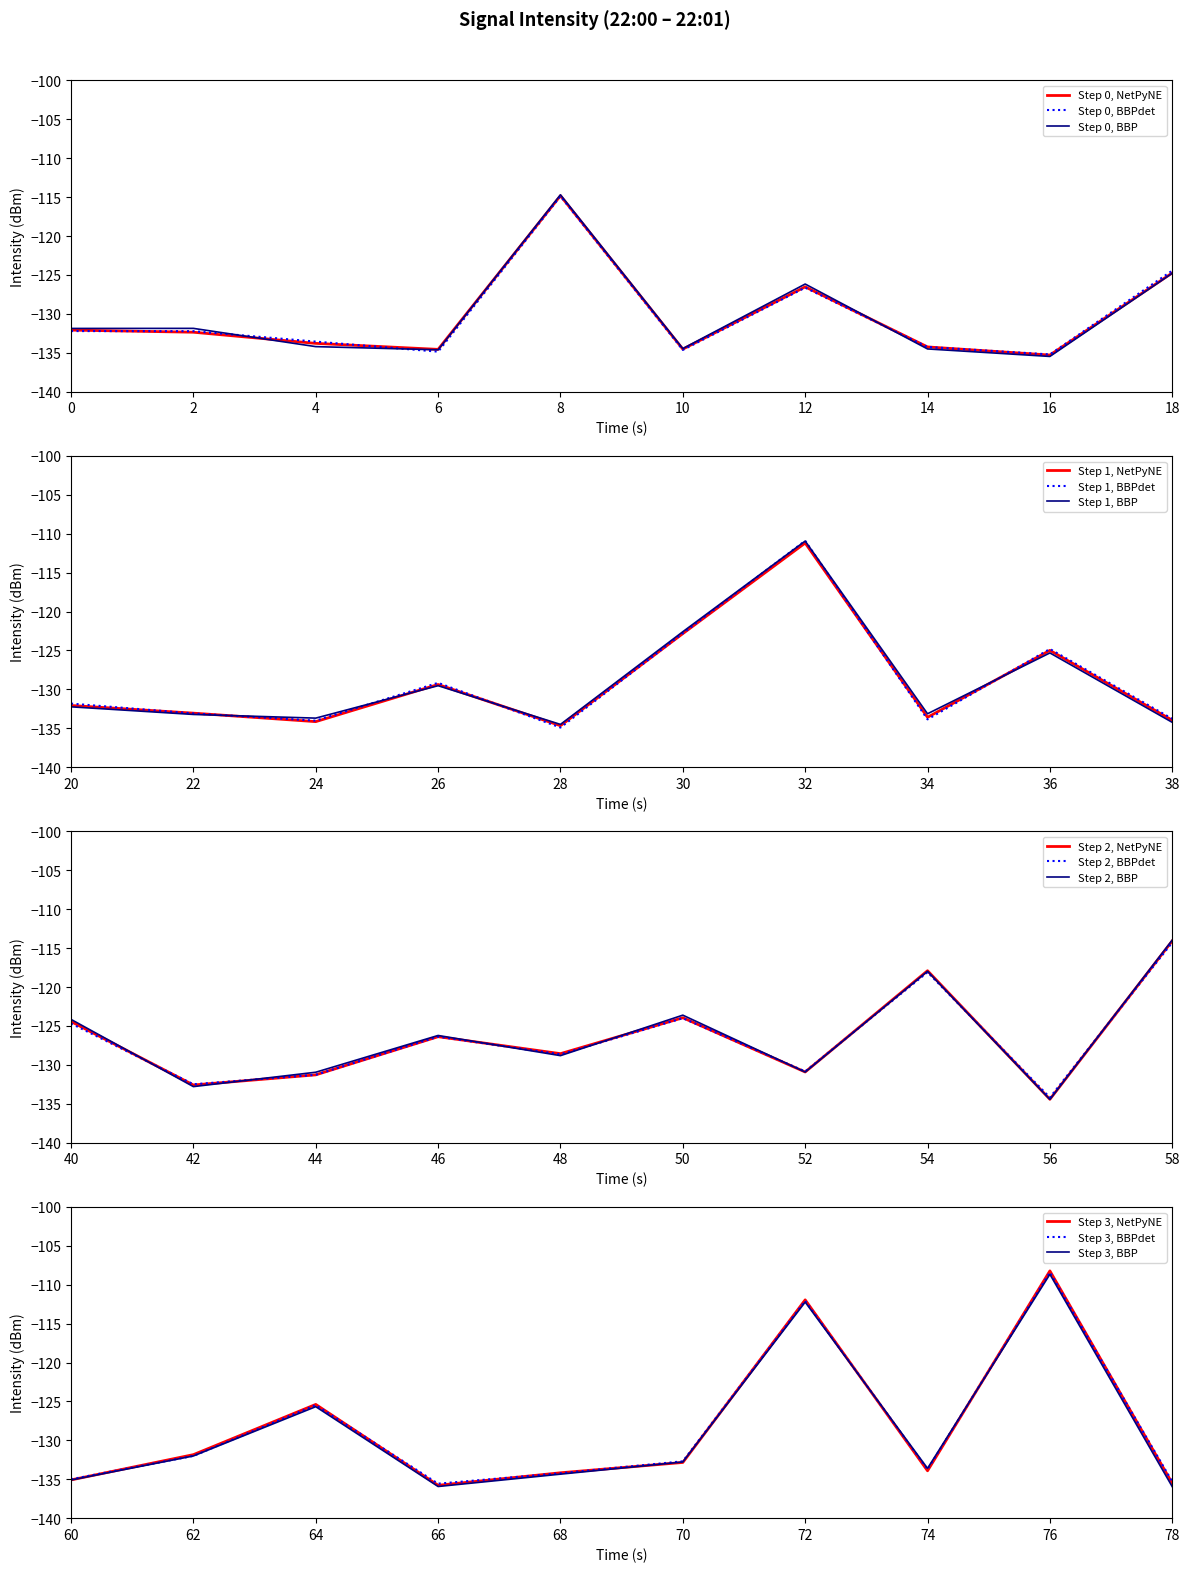

What is the change in value from 15 to 24?

-5.7